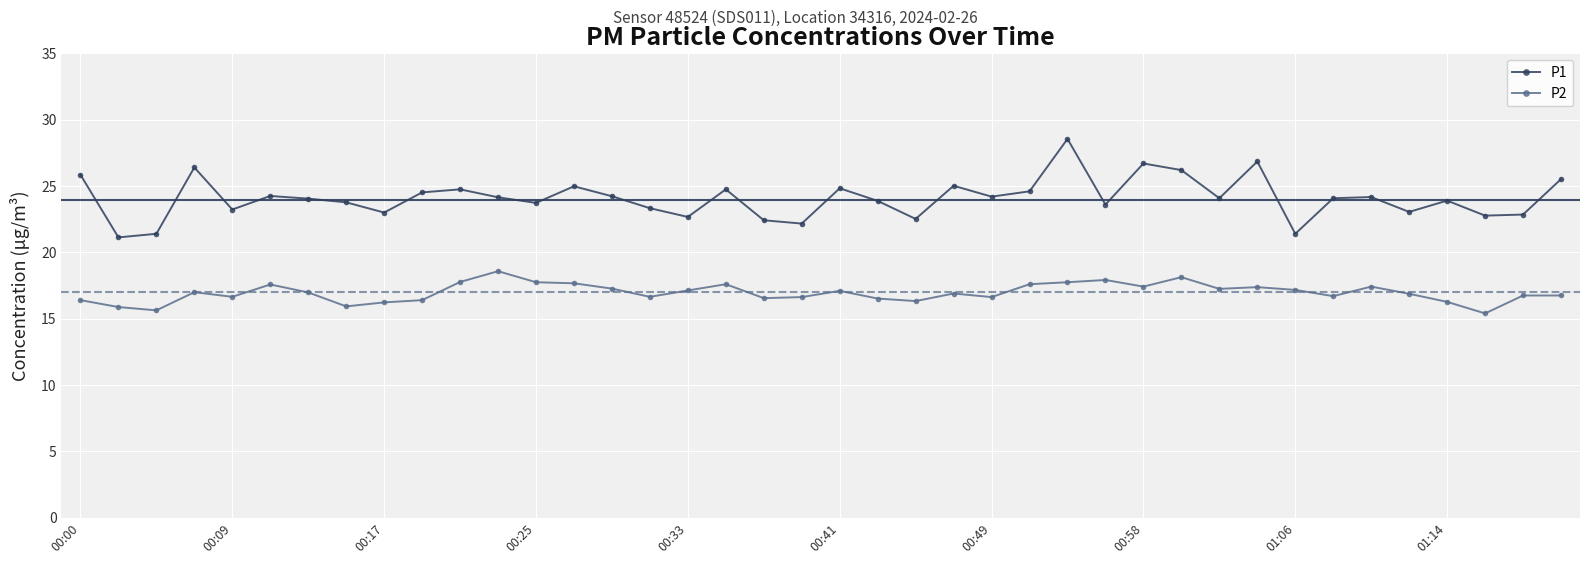

What is the maximum value shown in the chart?

28.6